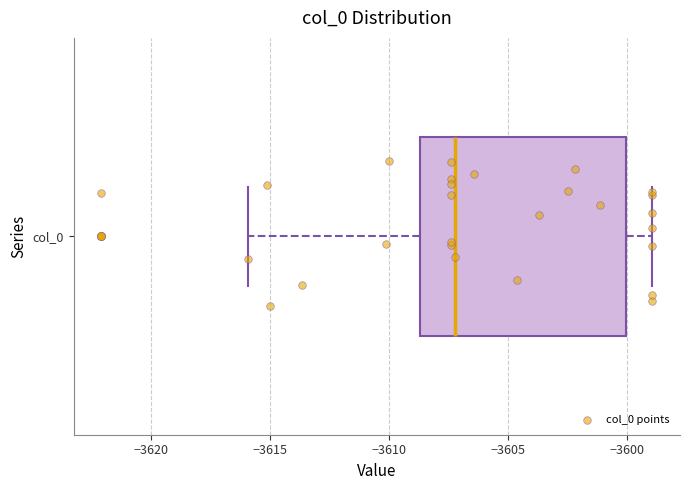

Read this box plot against the x-axis: the position of the median line, the range covered by the box, and the ends of both whiskers. The values are not printed on the chart, so give them approximately, as read against the axis.

median -3607.0, box -3608.5 to -3600.0, whiskers -3616.0 to -3599.0